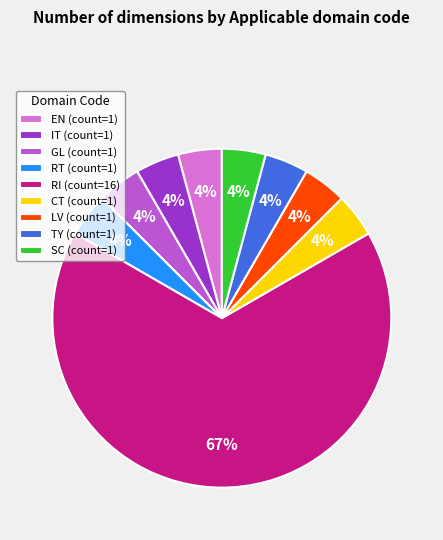

Is RT (count=1) the majority of the pie?

No